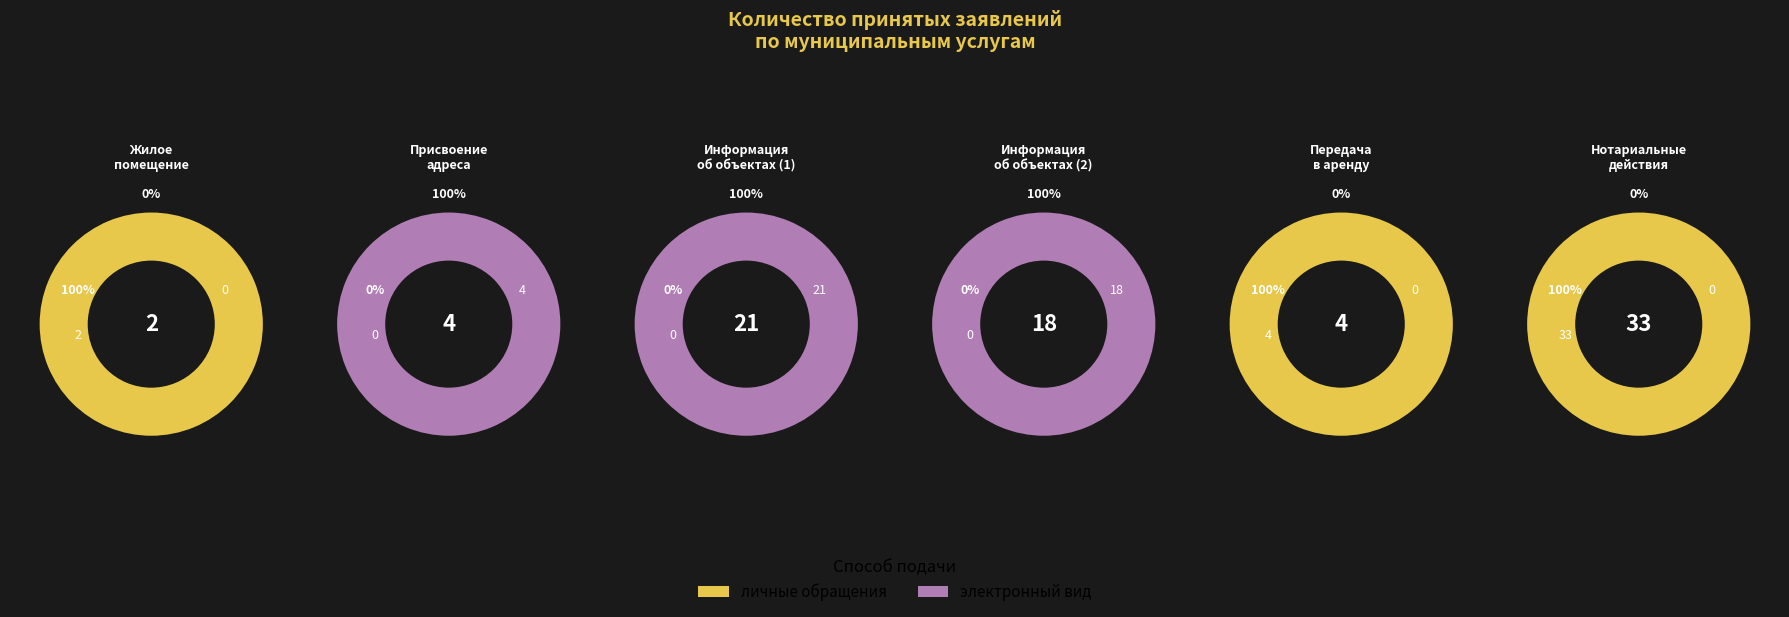

Count the number of slices in the pie.

6